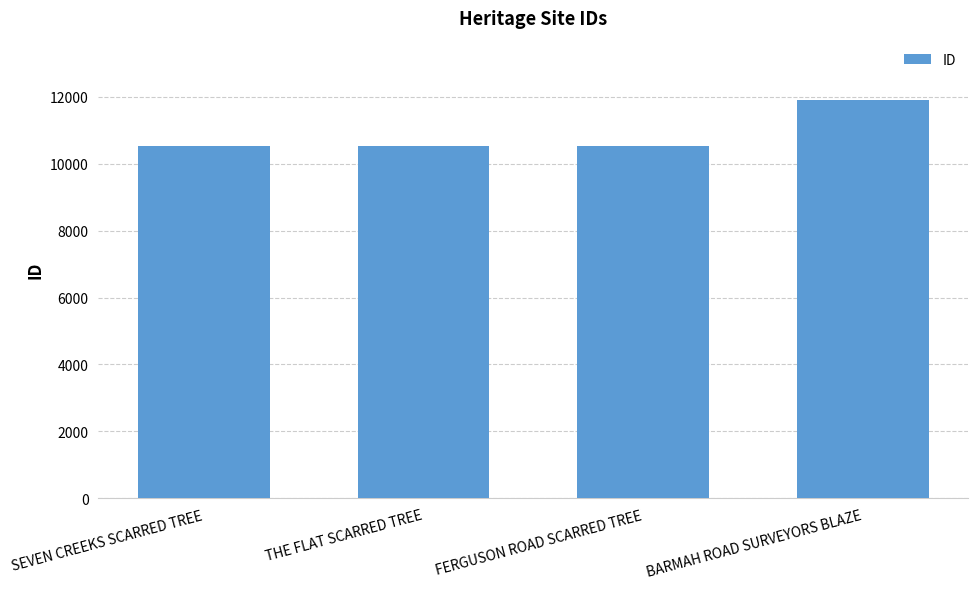

What is the sum of the values at FERGUSON ROAD SCARRED TREE and THE FLAT SCARRED TREE?

21063